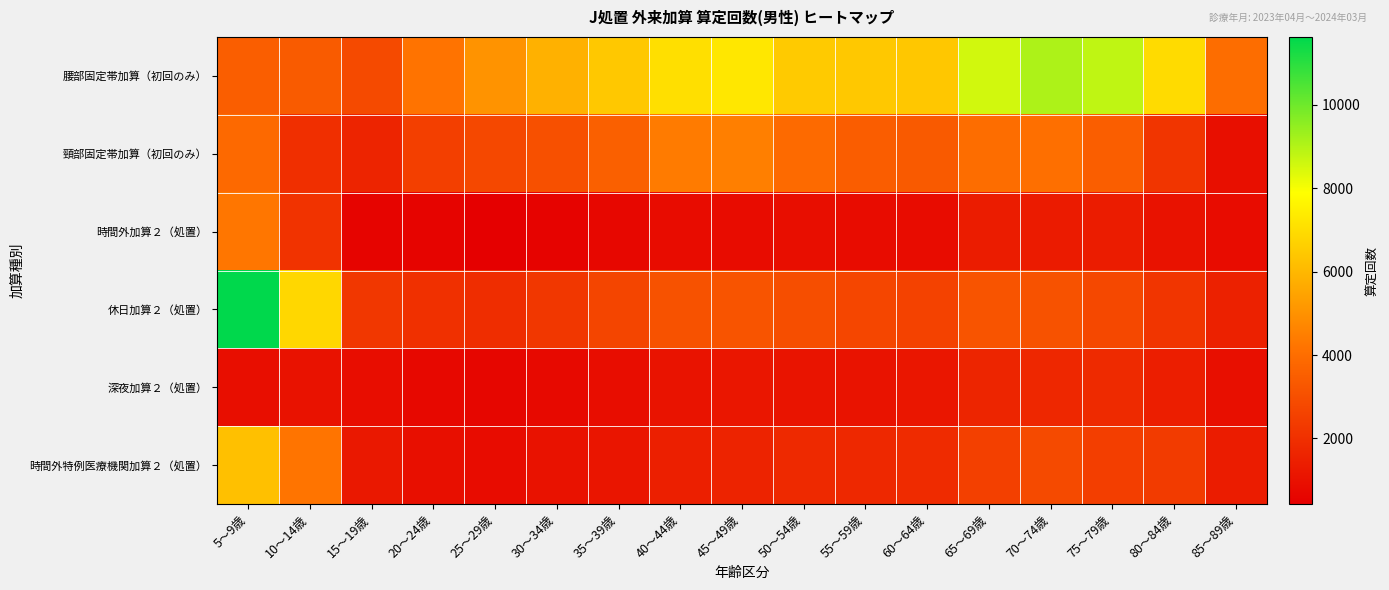

What is the total value across all series at 60～64歳?

16209